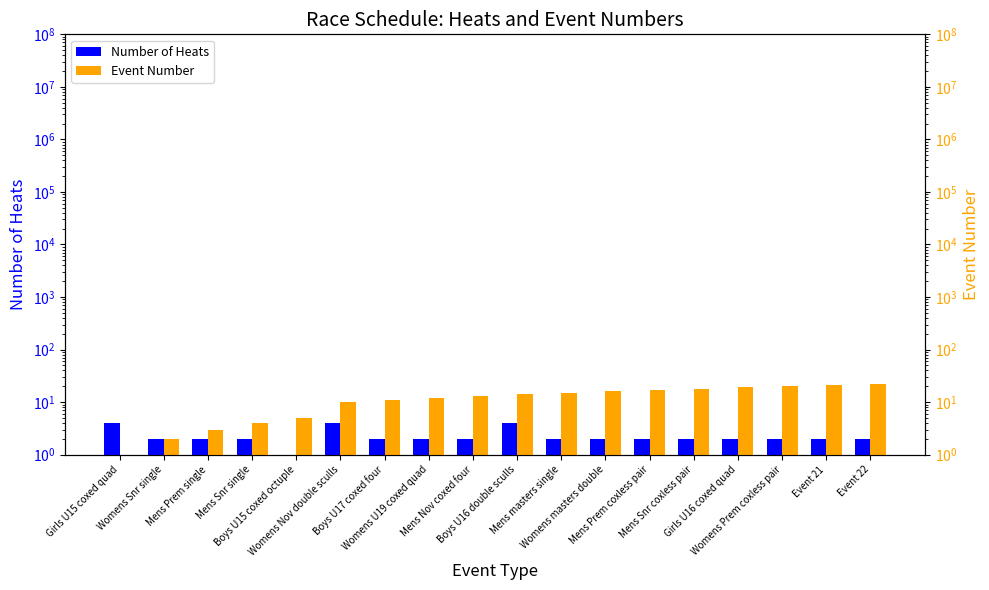

What is the difference between the Event Number values at Womens Prem coxless pair and Womens Nov double sculls?

10